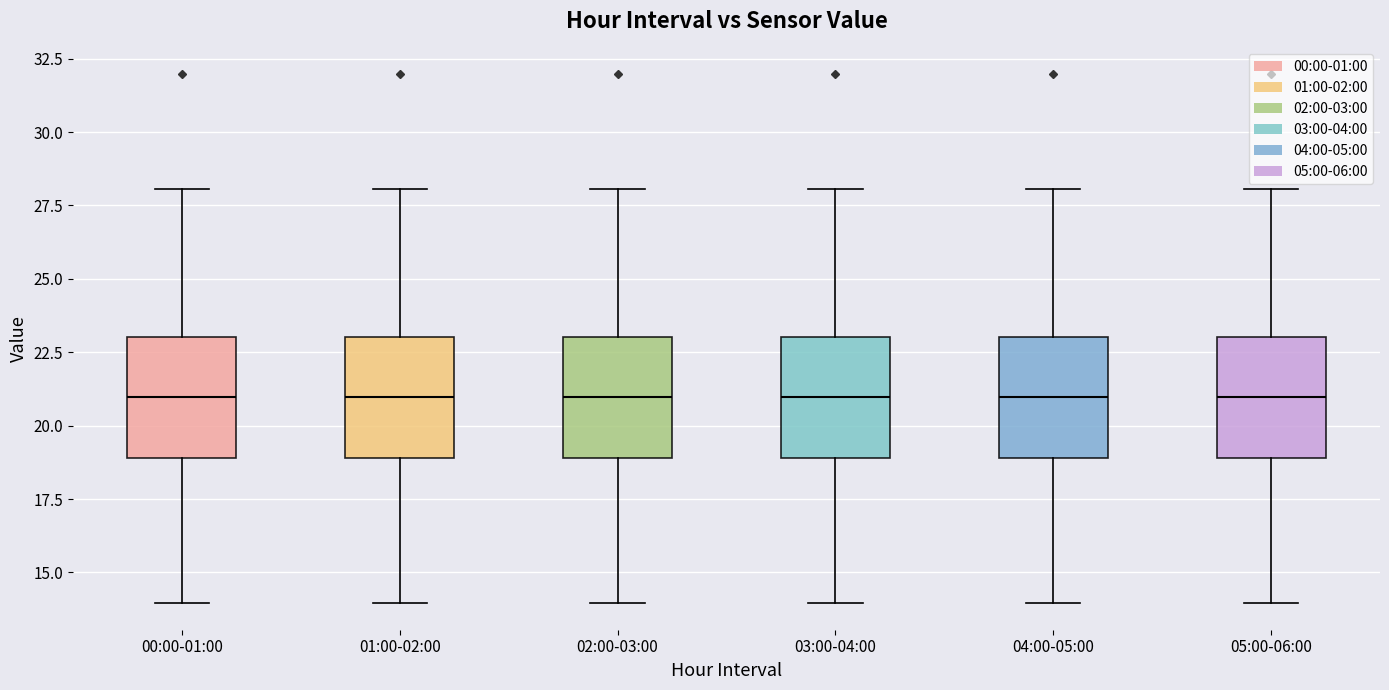

Reading left to right, transcribe this box plot: for each box, give where its median line is, the range the box spans, and where its two whiskers end, as read against the y-axis. The values are not printed on the chart, so give them approximately, as read against the axis.

00:00-01:00: median 21, box 19 to 23, whiskers 14 to 28
01:00-02:00: median 21, box 19 to 23, whiskers 14 to 28
02:00-03:00: median 21, box 19 to 23, whiskers 14 to 28
03:00-04:00: median 21, box 19 to 23, whiskers 14 to 28
04:00-05:00: median 21, box 19 to 23, whiskers 14 to 28
05:00-06:00: median 21, box 19 to 23, whiskers 14 to 28